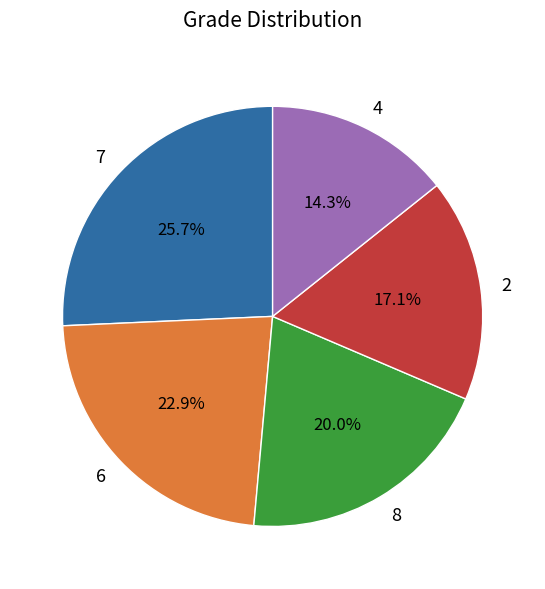

To the nearest percent, what is the difference between the largest and smallest slice percentages?

11%